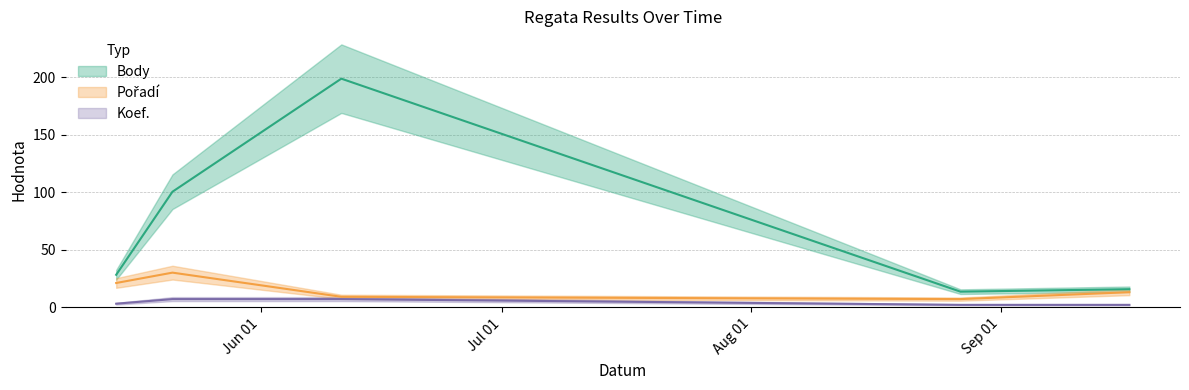

Which label corresponds to the smallest value in the chart?

2022-08-27